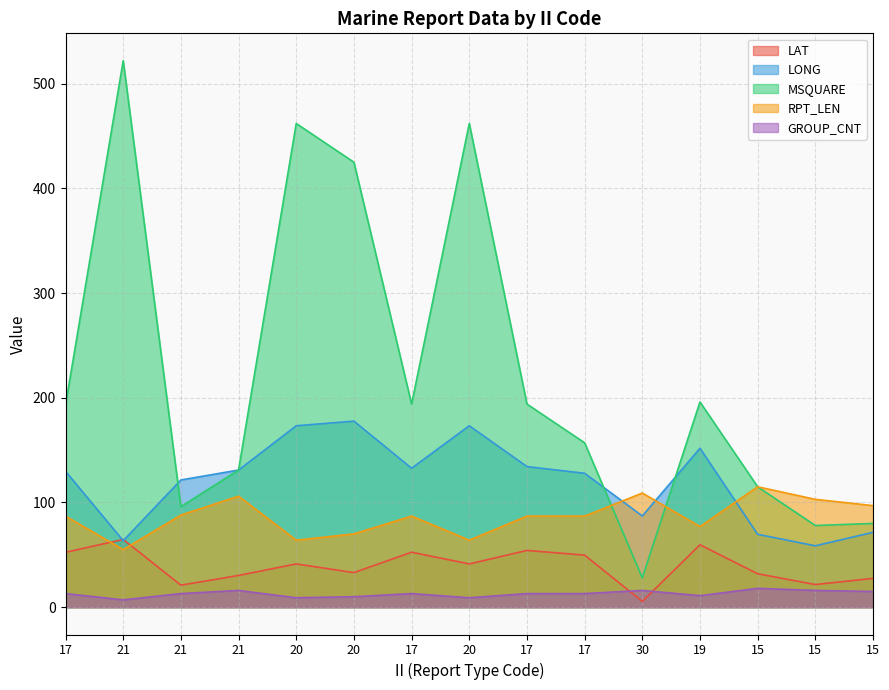

Between 20 and 17, which series saw the biggest shift?

MSQUARE